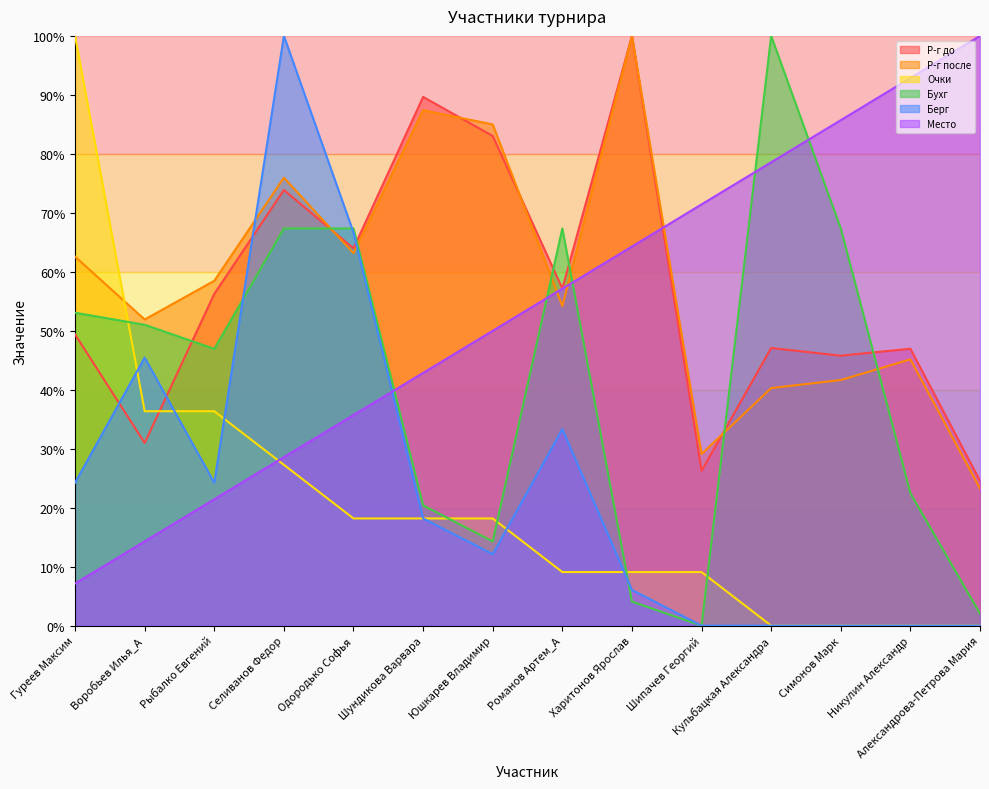

Reading right to left, extract all data points from this chart.

Р-г до: Александрова-Петрова Мария=24.6	Никулин Александр=47.0	Симонов Марк=45.8	Кульбацкая Александра=47.1	Шипачев Георгий=26.3	Харитонов Ярослав=100.0	Романов Артем_А=57.2	Юшкарев Владимир=83.0	Шундикова Варвара=89.7	Одородько Софья=64.0	Селиванов Федор=73.9	Рыбалко Евгений=56.3	Воробьев Илья_А=31.0	Гуреев Максим=49.4
Р-г после: Александрова-Петрова Мария=23.3	Никулин Александр=45.2	Симонов Марк=41.7	Кульбацкая Александра=40.3	Шипачев Георгий=29.1	Харитонов Ярослав=100.0	Романов Артем_А=54.2	Юшкарев Владимир=85.0	Шундикова Варвара=87.4	Одородько Софья=63.2	Селиванов Федор=76.0	Рыбалко Евгений=58.5	Воробьев Илья_А=51.9	Гуреев Максим=62.6
Очки: Александрова-Петрова Мария=0.0	Никулин Александр=0.0	Симонов Марк=0.0	Кульбацкая Александра=0.0	Шипачев Георгий=9.1	Харитонов Ярослав=9.1	Романов Артем_А=9.1	Юшкарев Владимир=18.2	Шундикова Варвара=18.2	Одородько Софья=18.2	Селиванов Федор=27.3	Рыбалко Евгений=36.4	Воробьев Илья_А=36.4	Гуреев Максим=100.0
Бухг: Александрова-Петрова Мария=2.0	Никулин Александр=22.4	Симонов Марк=67.3	Кульбацкая Александра=100.0	Шипачев Георгий=0.0	Харитонов Ярослав=4.1	Романов Артем_А=67.3	Юшкарев Владимир=14.3	Шундикова Варвара=20.4	Одородько Софья=67.3	Селиванов Федор=67.3	Рыбалко Евгений=46.9	Воробьев Илья_А=51.0	Гуреев Максим=53.1
Берг: Александрова-Петрова Мария=0.0	Никулин Александр=0.0	Симонов Марк=0.0	Кульбацкая Александра=0.0	Шипачев Георгий=0.0	Харитонов Ярослав=6.1	Романов Артем_А=33.3	Юшкарев Владимир=12.1	Шундикова Варвара=18.2	Одородько Софья=66.7	Селиванов Федор=100.0	Рыбалко Евгений=24.2	Воробьев Илья_А=45.5	Гуреев Максим=24.2
Место: Александрова-Петрова Мария=100.0	Никулин Александр=92.9	Симонов Марк=85.7	Кульбацкая Александра=78.6	Шипачев Георгий=71.4	Харитонов Ярослав=64.3	Романов Артем_А=57.1	Юшкарев Владимир=50.0	Шундикова Варвара=42.9	Одородько Софья=35.7	Селиванов Федор=28.6	Рыбалко Евгений=21.4	Воробьев Илья_А=14.3	Гуреев Максим=7.1